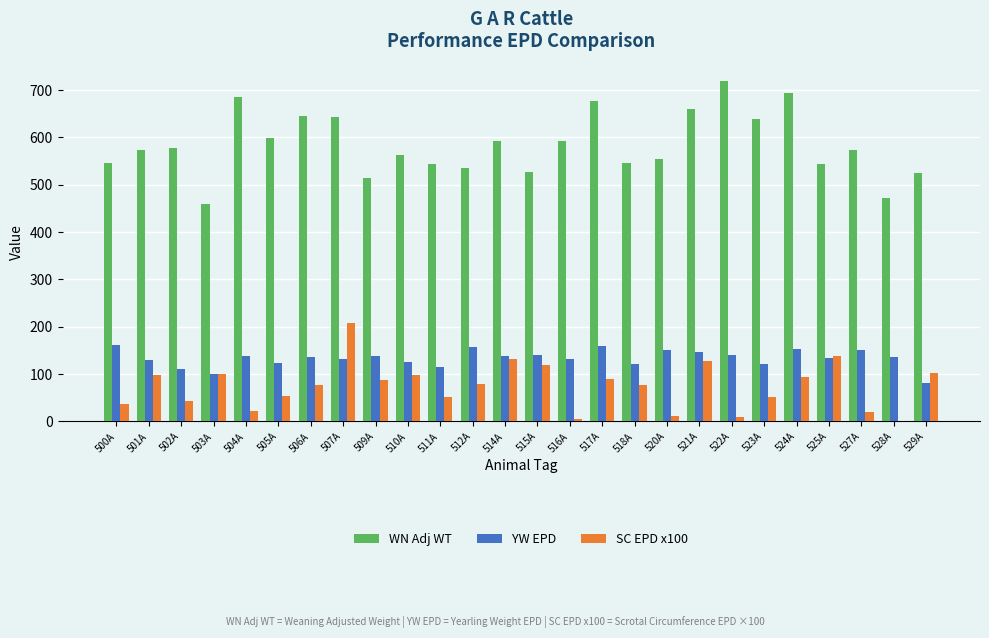

At which label does YW EPD first exceed 137?

500A